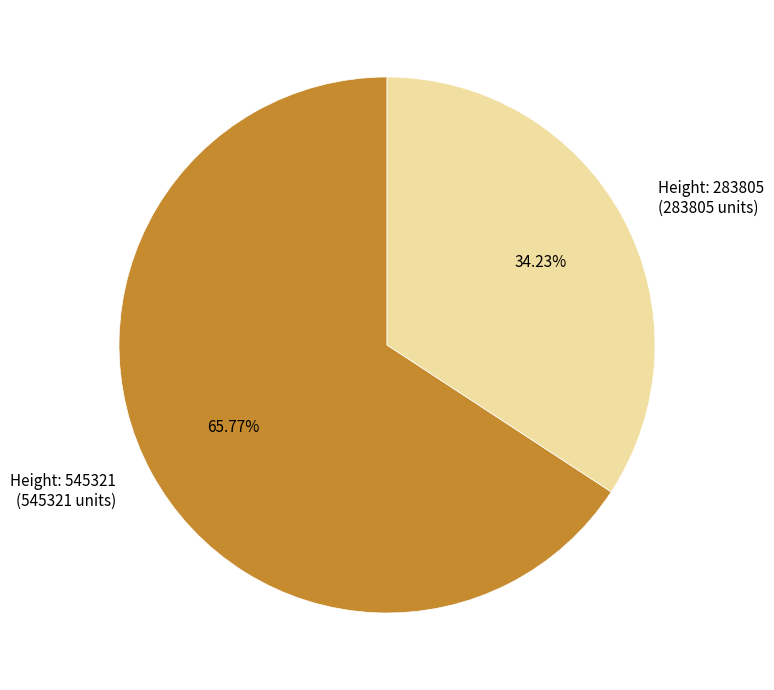

Count the number of slices in the pie.

2